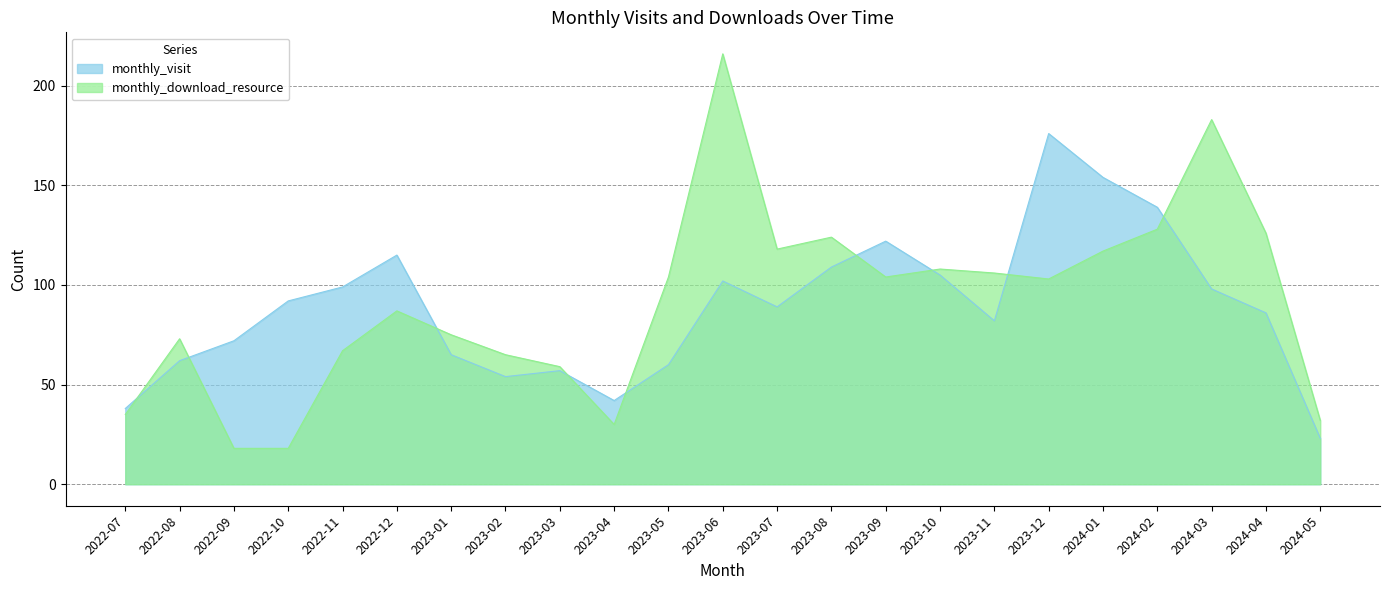

Which series ends up on top after the final intersection of monthly_visit and monthly_download_resource?

monthly_download_resource